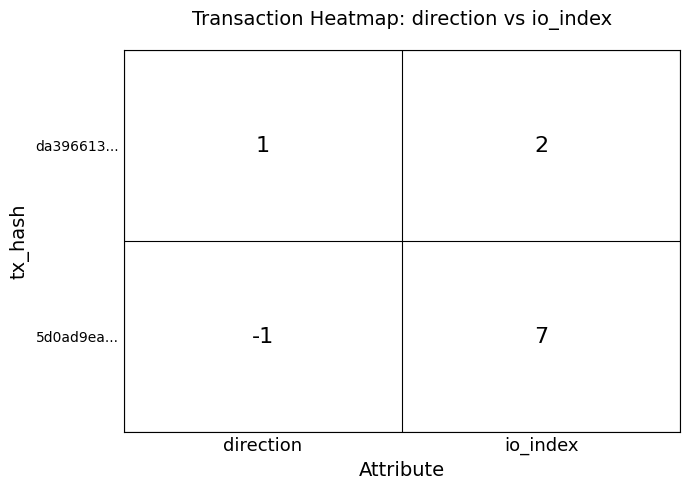

Is it true that da396613... equals 1 at io_index?

False